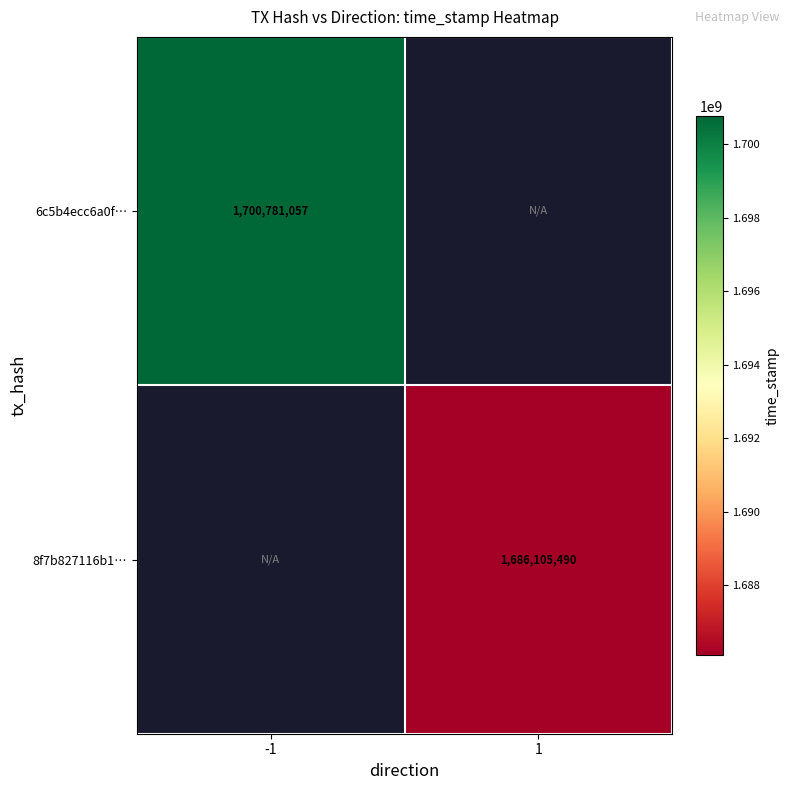

True or false: 8f7b827116b1… has a value of 1686105490 at 1.

True